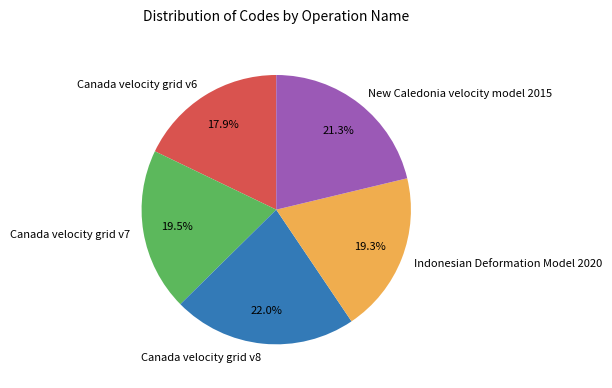

To the nearest percent, what is the combined percentage of Canada velocity grid v7 and Indonesian Deformation Model 2020?

39%